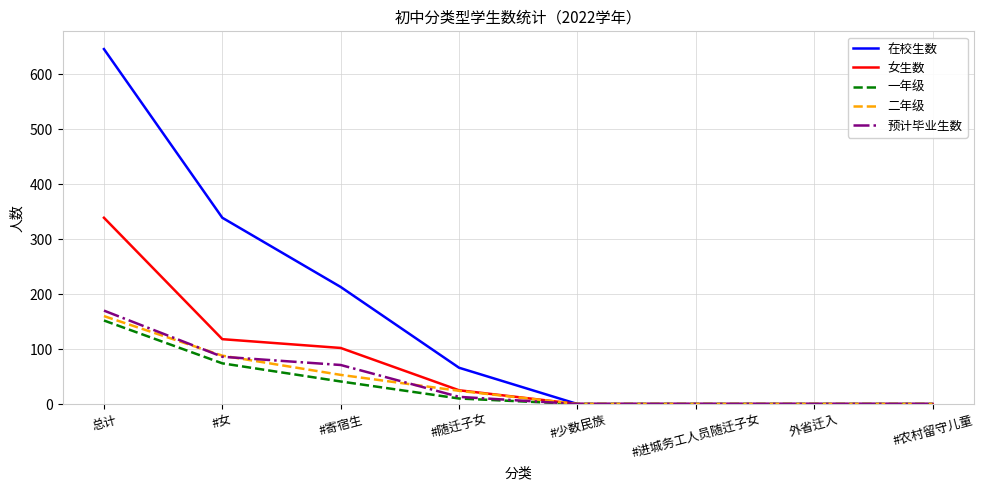

What is the highest value of the 预计毕业生数 series?

170